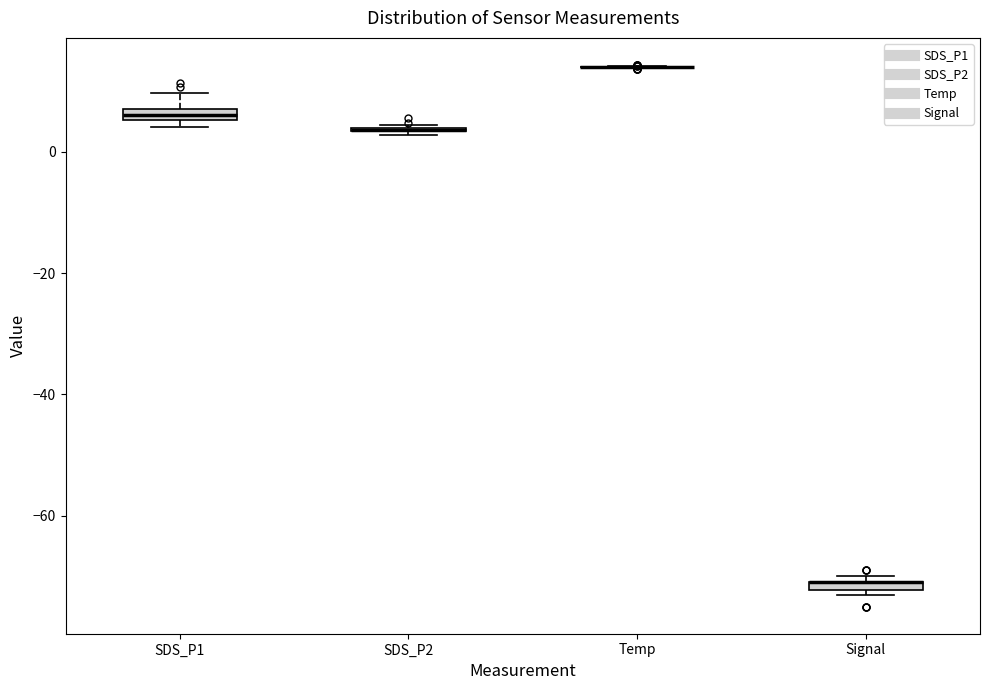

Where is the lower edge of the box for SDS_P1 on the y-axis? The values are not printed on the chart, so give them approximately, as read against the axis.

6